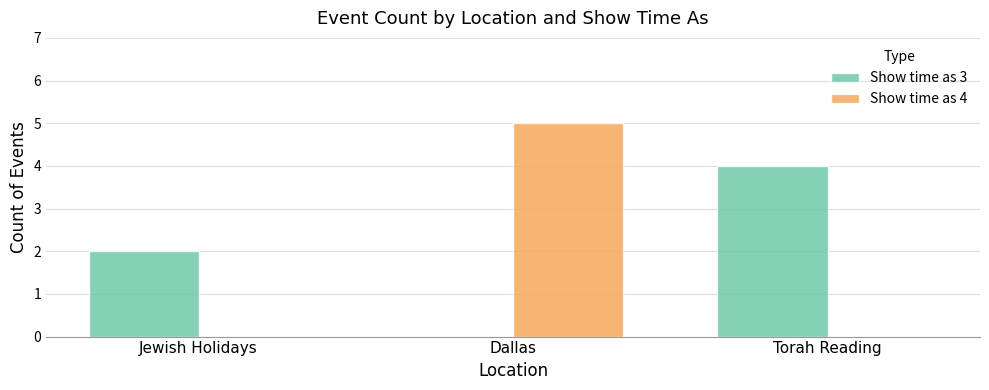

Count the number of data series in this chart.

2